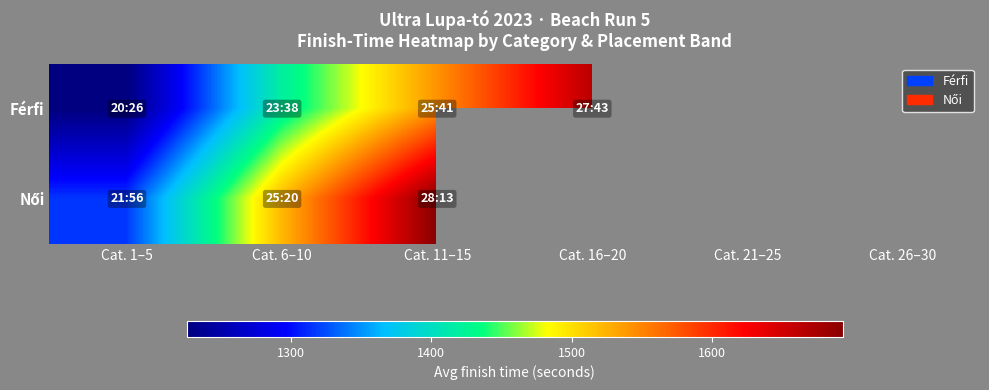

What value does the Férfi series have at Cat. 11–15?

1541.2